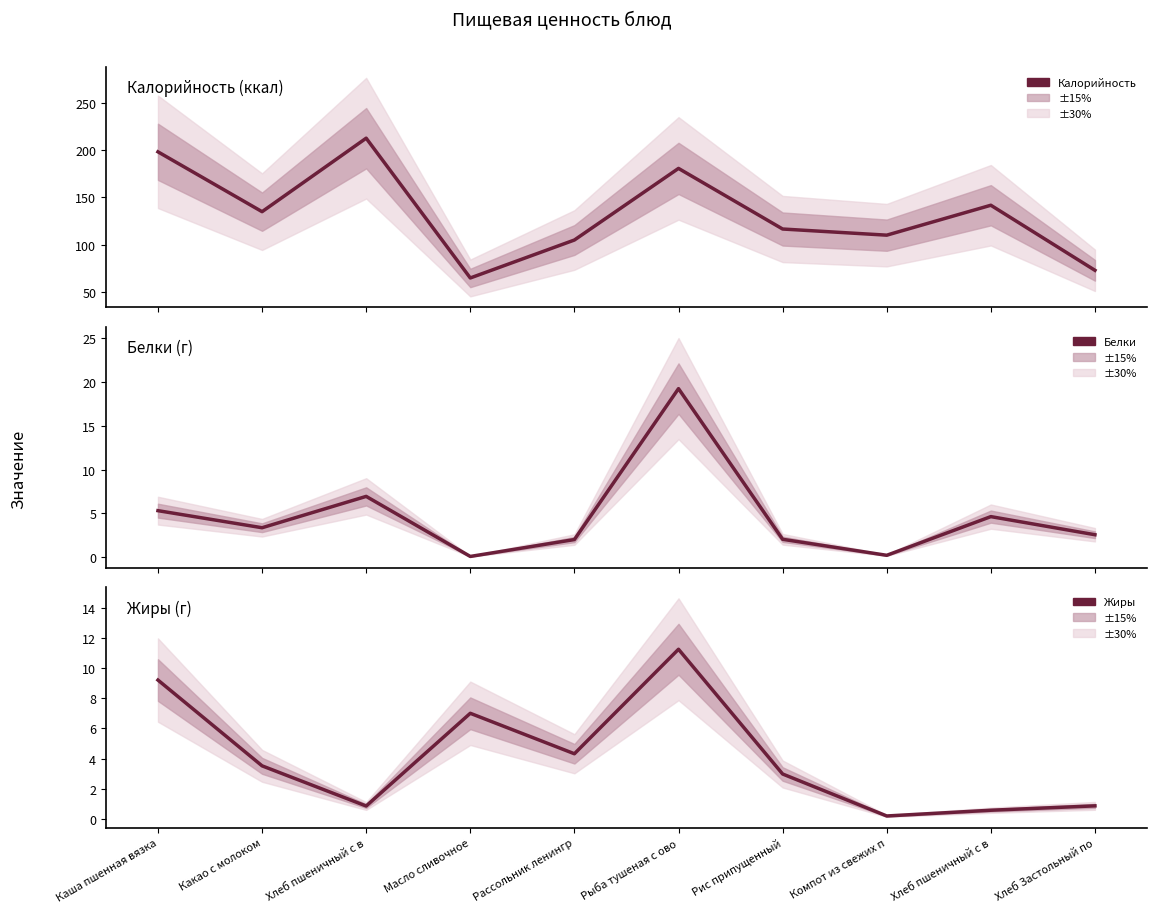

Which has a higher value, Рис припущенный or Какао с молоком?

Какао с молоком